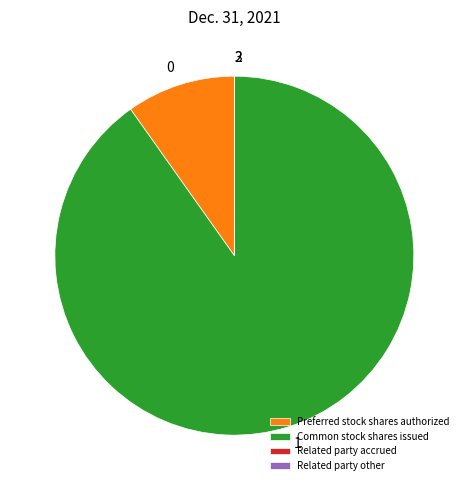

What is the largest slice in the pie chart?

Common stock shares issued